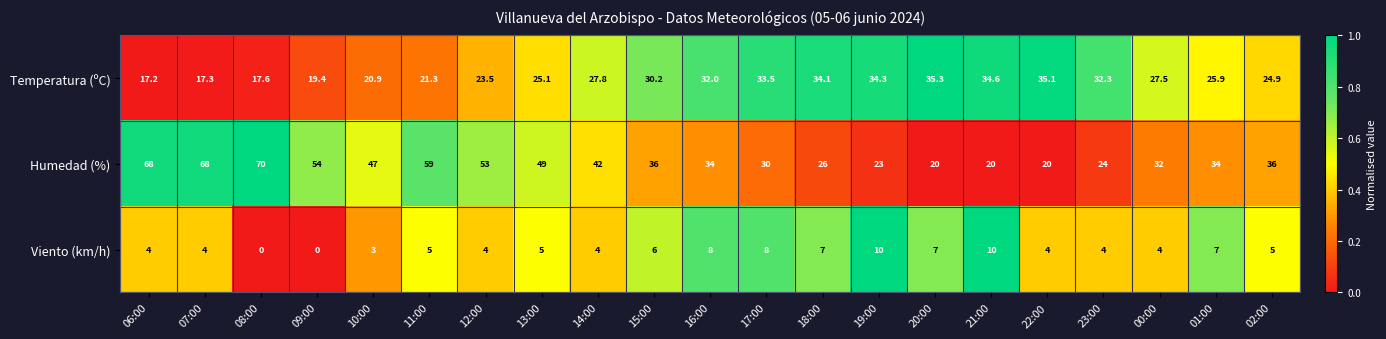

Is it true that Temperatura (ºC) equals 17.6 at 08:00?

True